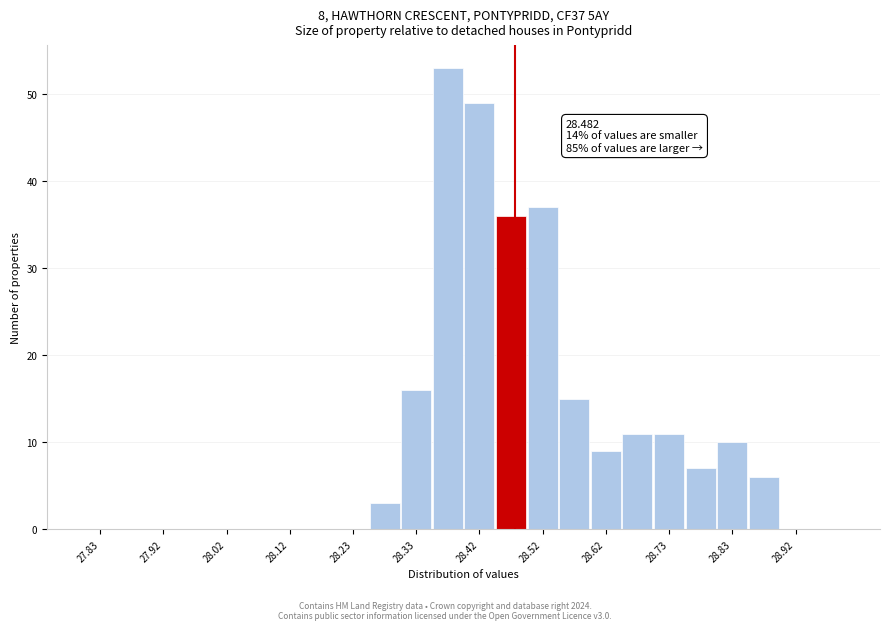

Over which range of the x-axis is the bar tallest?

28.35 to 28.40